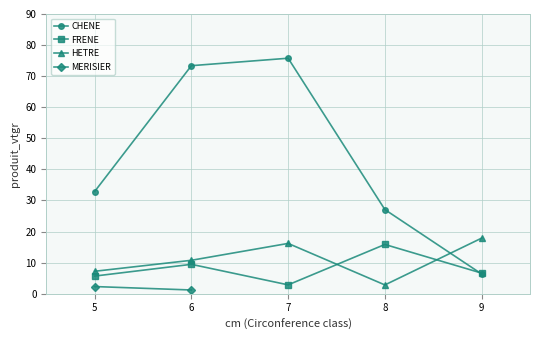

Where is FRENE nearest to the value 9?

6